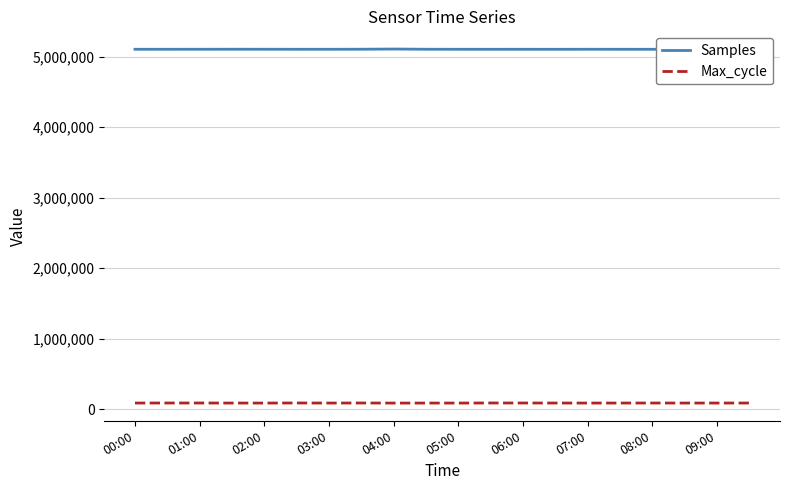

How many values in the Samples series are below 5104409?

10